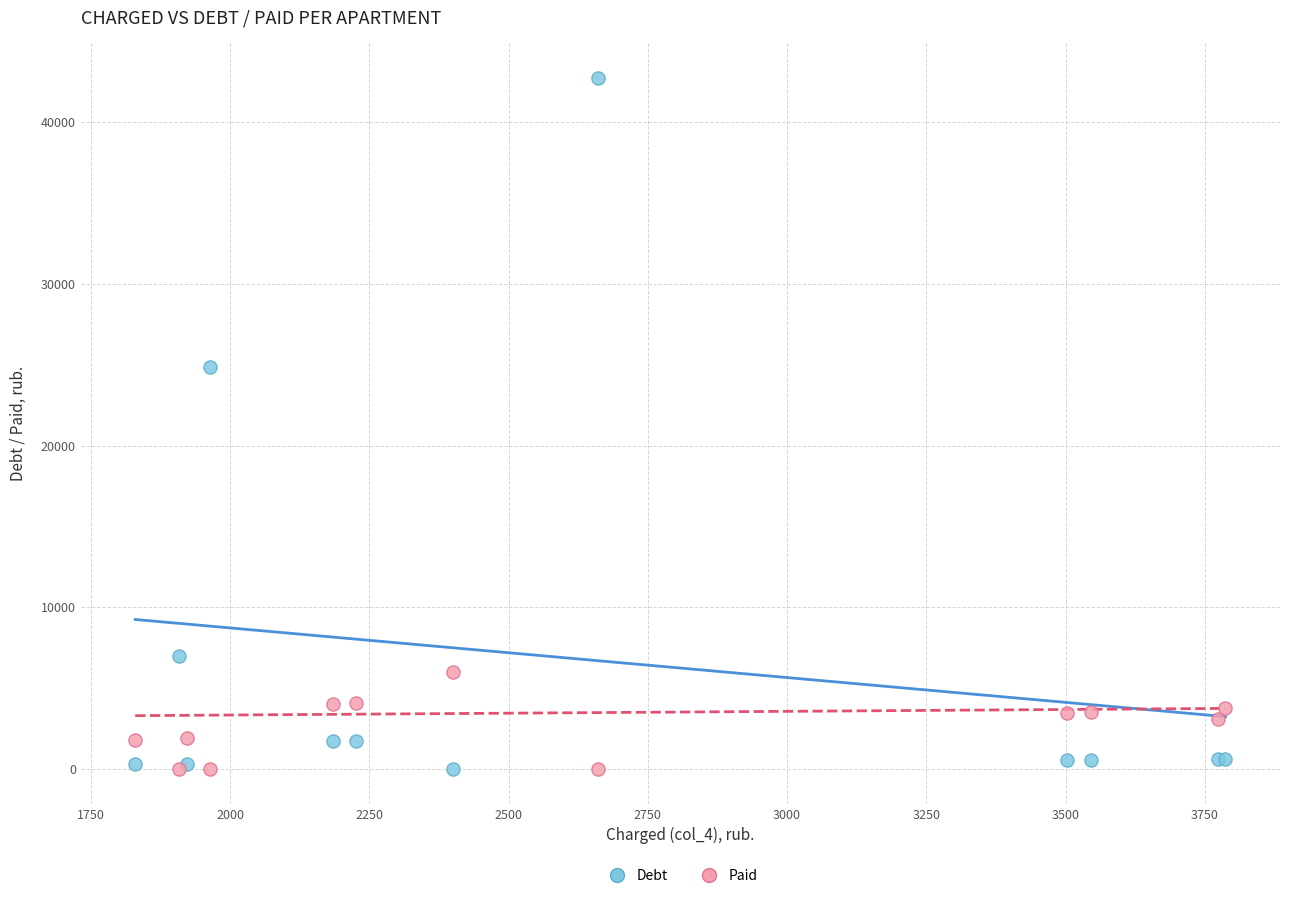

Across all series, what Y value is closest to 21360?

24874.3